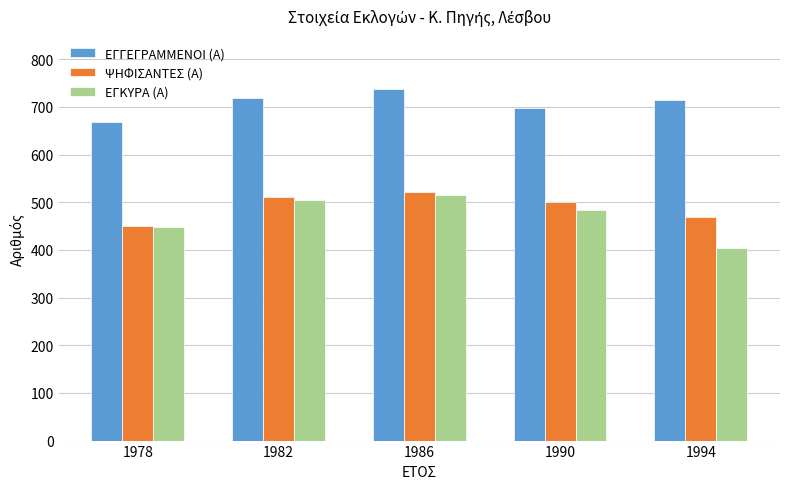

How many values in the ΨΗΦΙΣΑΝΤΕΣ (Α) series are below 501?

2